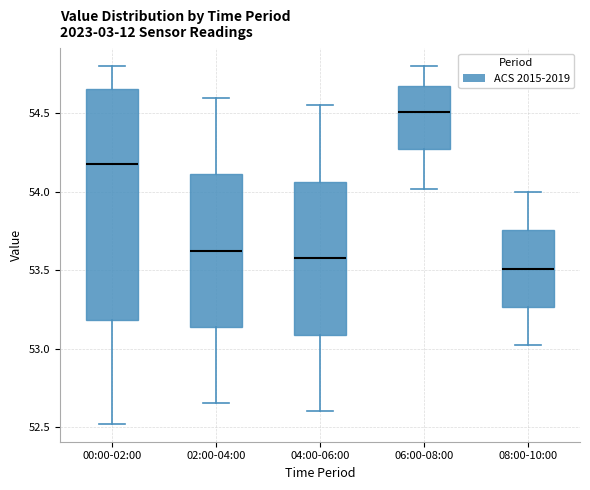

Reading left to right, read every box against the y-axis: the position of its median line, the range the box covers, and the ends of its whiskers. The values are not printed on the chart, so give them approximately, as read against the axis.

00:00-02:00: median 54.20, box 53.20 to 54.65, whiskers 52.50 to 54.80
02:00-04:00: median 53.65, box 53.15 to 54.10, whiskers 52.65 to 54.60
04:00-06:00: median 53.60, box 53.10 to 54.05, whiskers 52.60 to 54.55
06:00-08:00: median 54.50, box 54.25 to 54.65, whiskers 54.00 to 54.80
08:00-10:00: median 53.50, box 53.25 to 53.75, whiskers 53.00 to 54.00